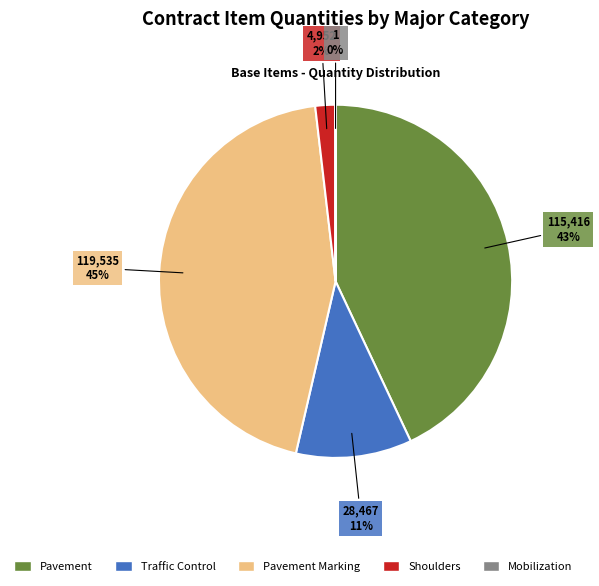

To the nearest percent, what is the difference between the largest and smallest slice percentages?

45%